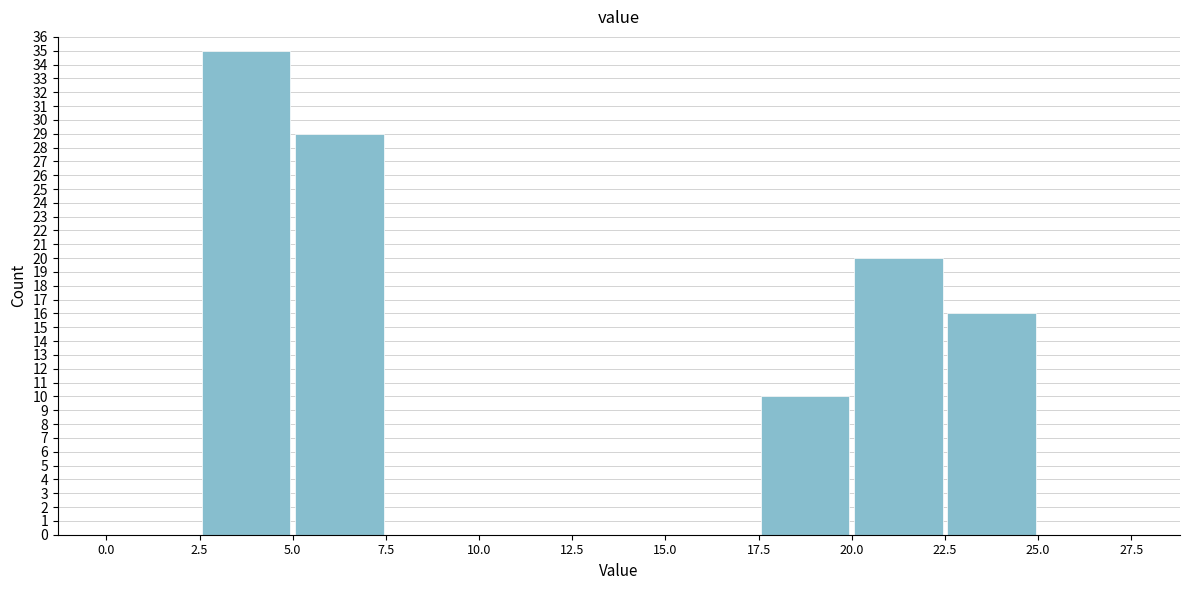

Reading left to right, transcribe this chart: for each bar, give the range it covers on the x-axis and its height. The values are not printed on the chart, so give them approximately, as read against the axis.

0.0 to 2.5: 0
2.5 to 5.0: 35
5.0 to 7.5: 29
7.5 to 10.0: 0
10.0 to 12.5: 0
12.5 to 15.0: 0
15.0 to 17.5: 0
17.5 to 20.0: 10
20.0 to 22.5: 20
22.5 to 25.0: 16
25.0 to 27.5: 0